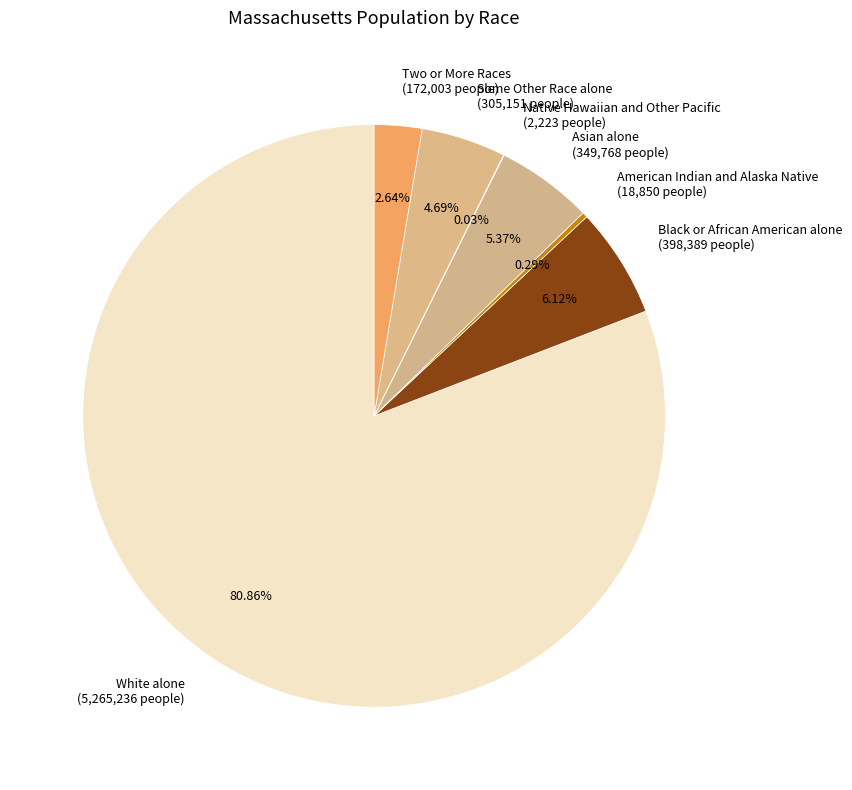

Which slice is the largest?

White alone